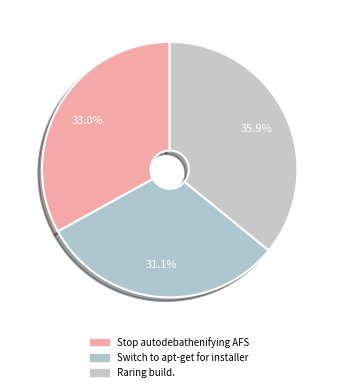

How many slices are in this pie chart?

3